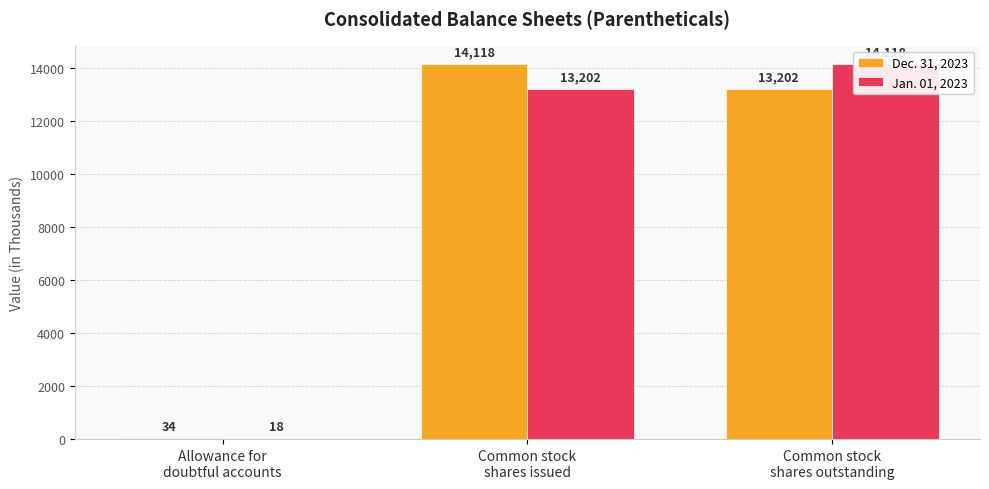

True or false: Dec. 31, 2023 has a value of 13202 at Common stock
shares outstanding.

True